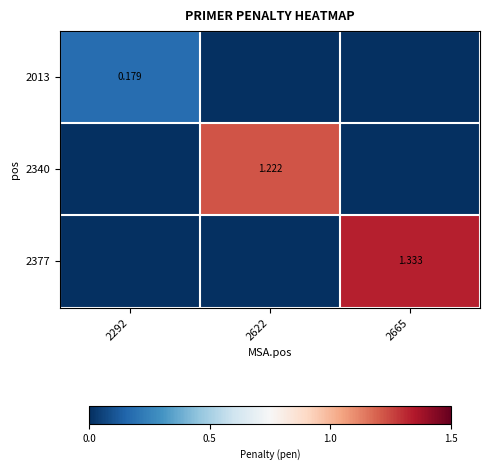

What is the sum of all 2013 values?

0.2